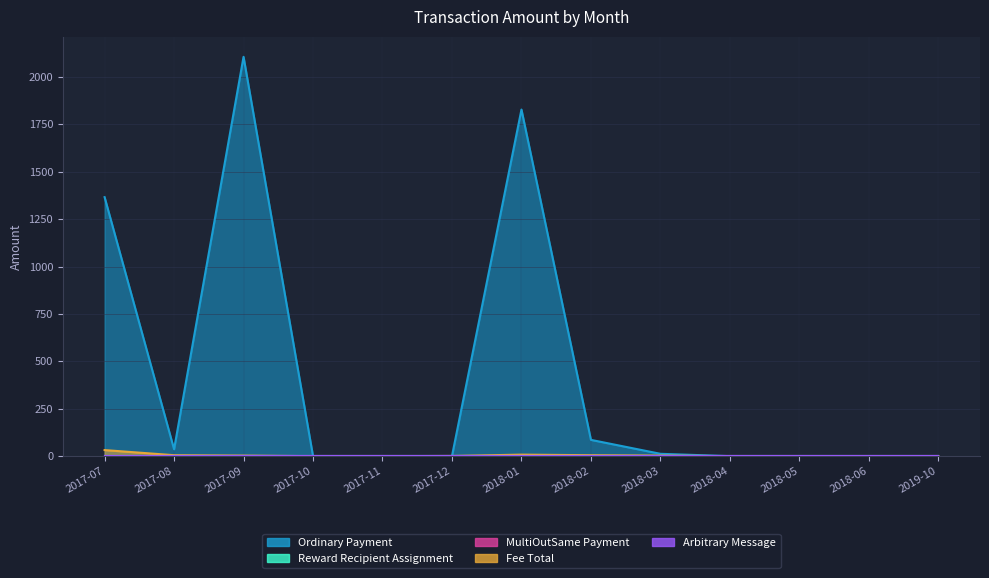

The value of MultiOutSame Payment at 2018-01 is 0.0. True or false?

True